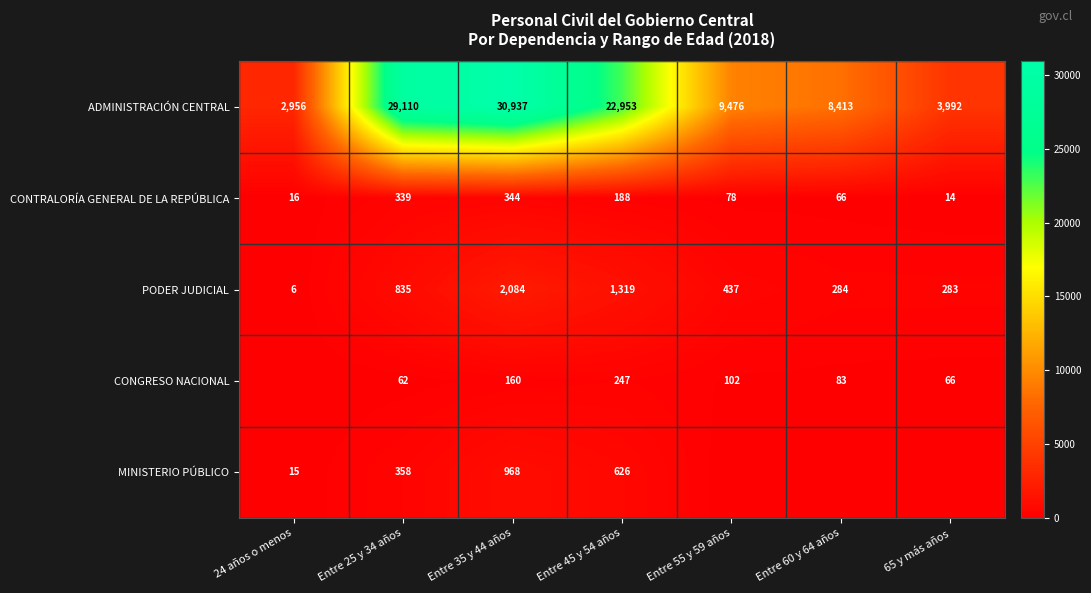

What is the approximate value of ADMINISTRACIÓN CENTRAL at 24 años o menos, to the nearest 50?

2950